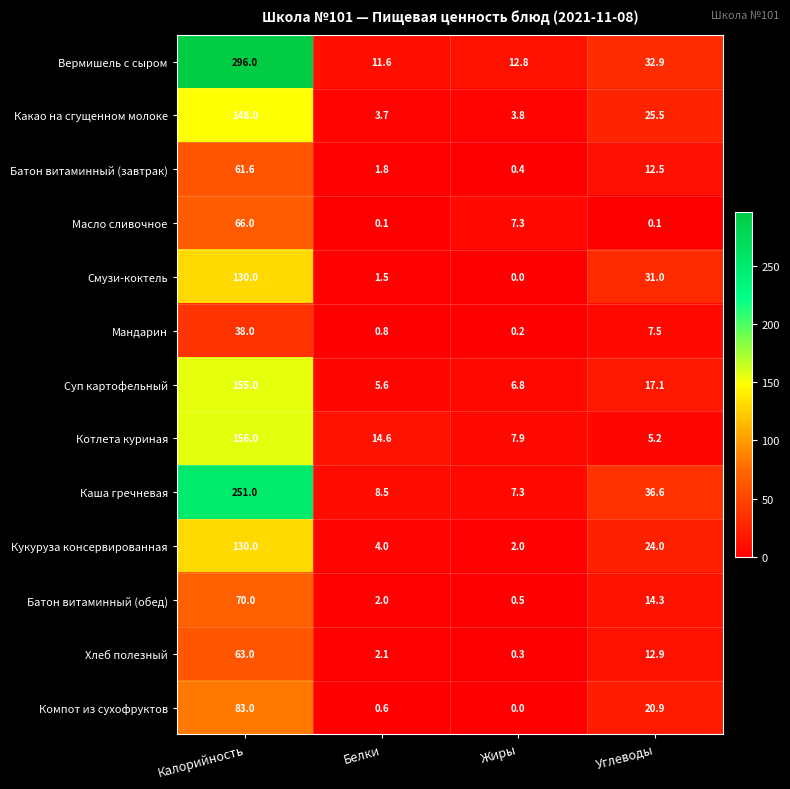

Which category has the highest value in the Компот из сухофруктов series?

Калорийность